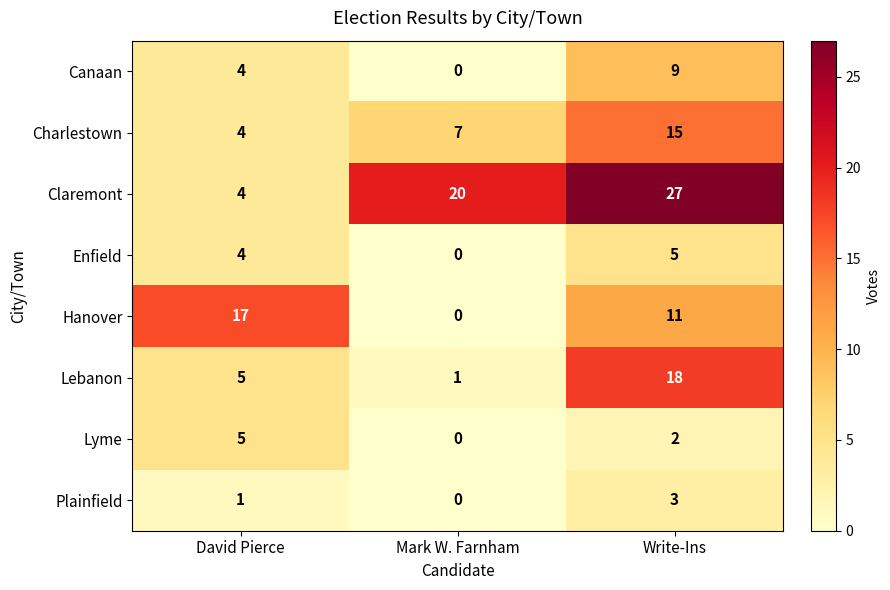

Rank the categories by Enfield value from lowest to highest.

Mark W. Farnham, David Pierce, Write-Ins